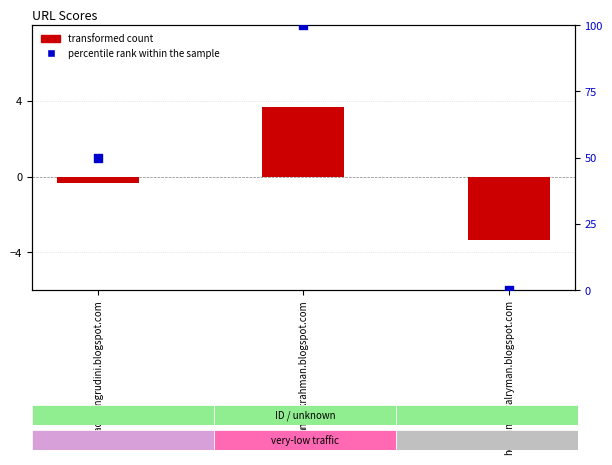

Which series has the largest total across all categories?

percentile rank within the sample